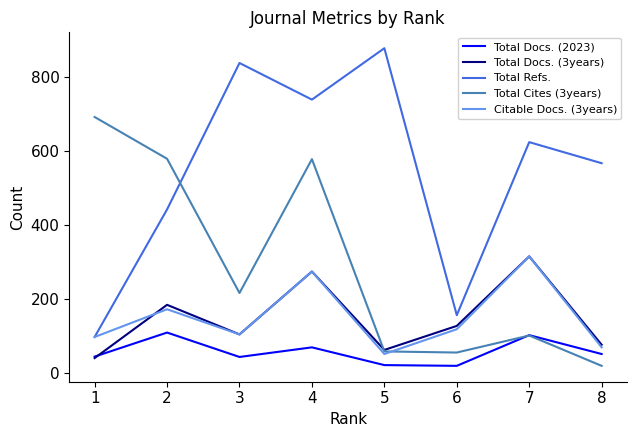

The value of Total Refs. at 6 is 157. True or false?

True